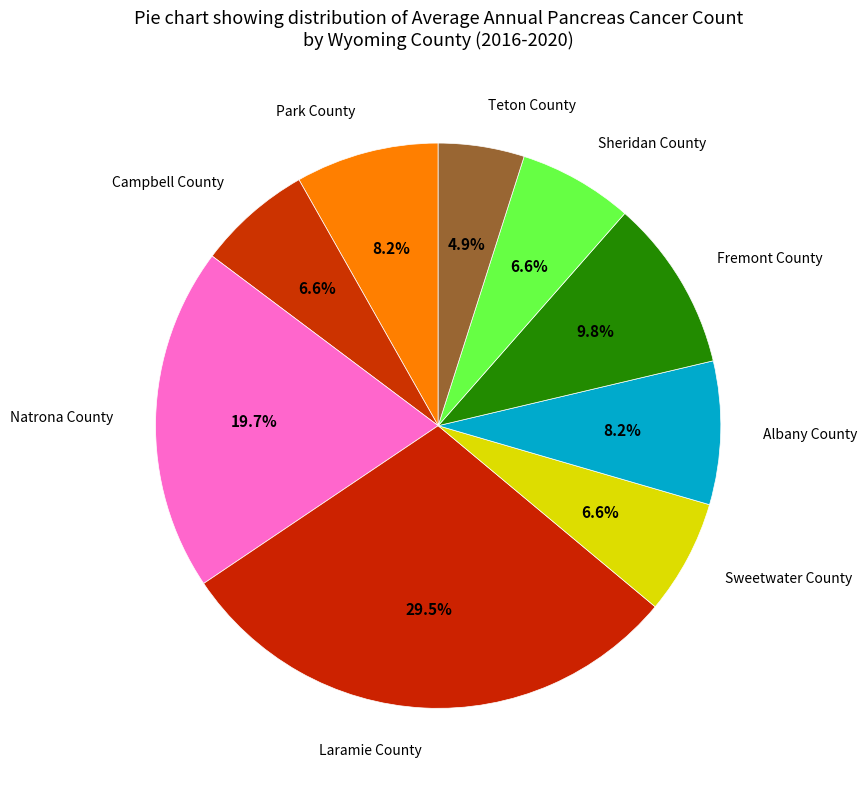

How many segments does this pie chart have?

9